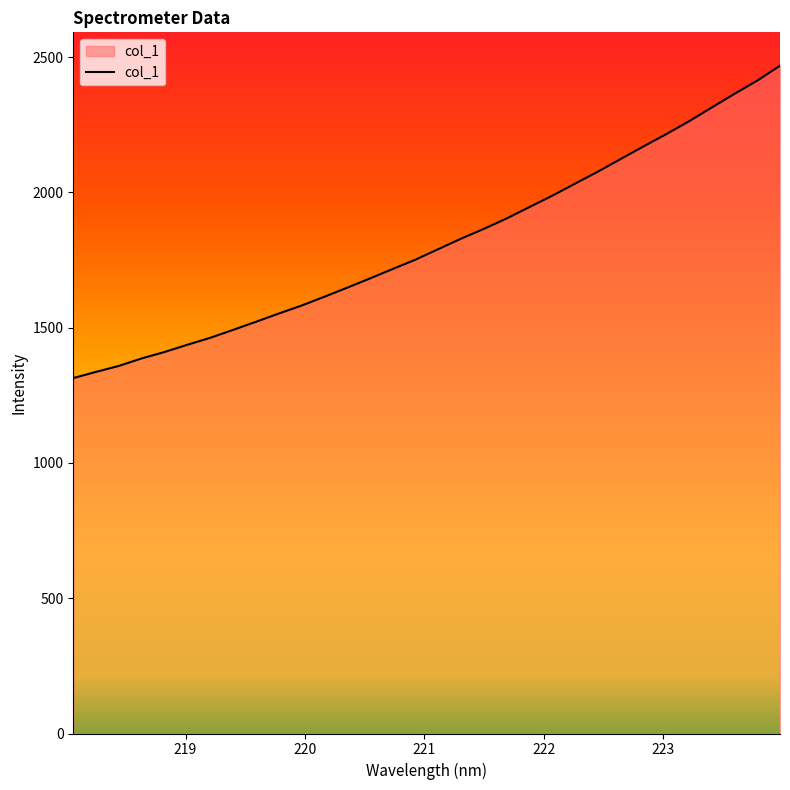

What is the difference between the maximum and minimum values?

1154.5